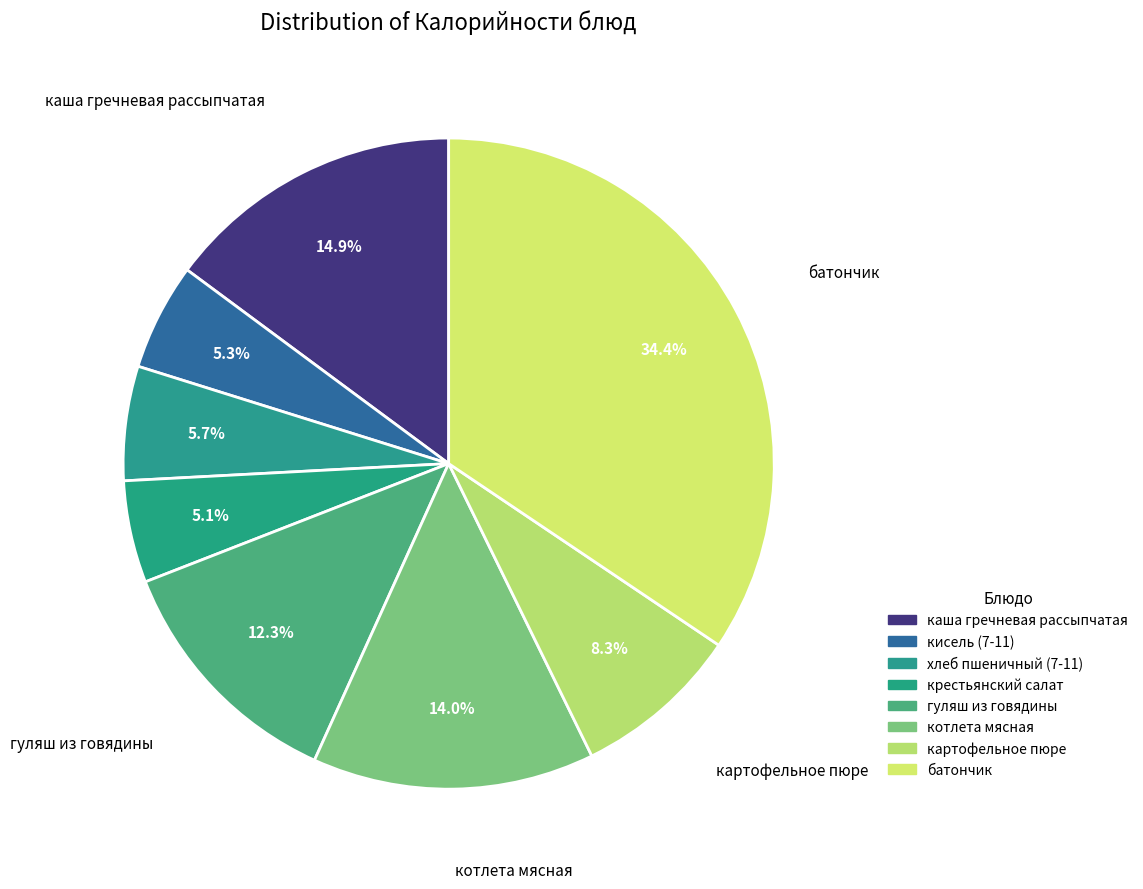

Is it true that котлета мясная is 1% of the pie?

False